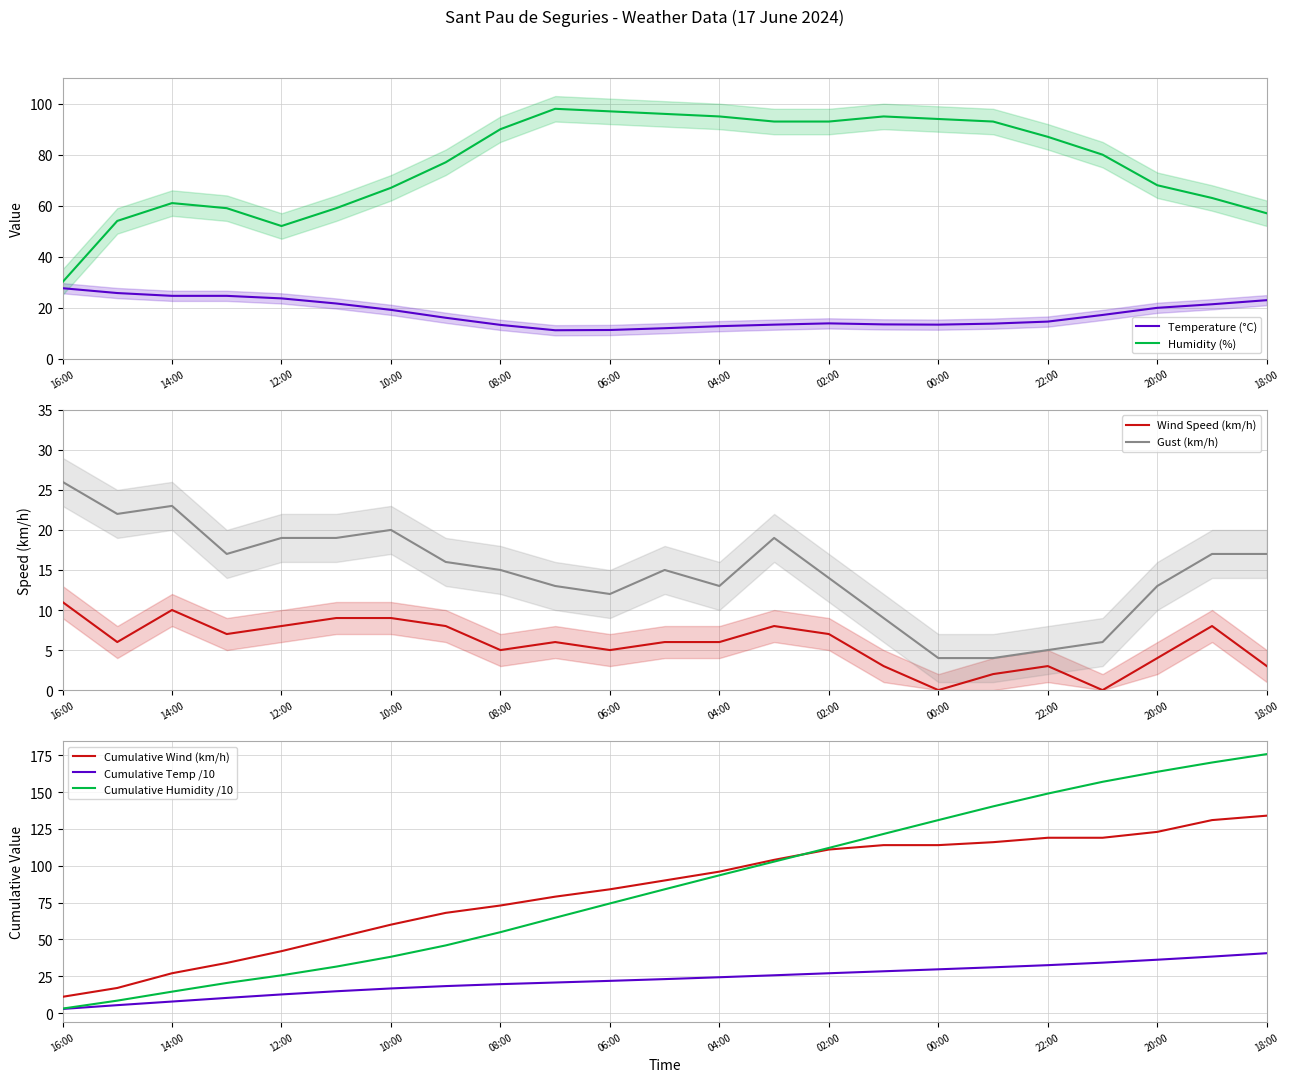

The value of Temperature (°C) at 20:00 is 19.9. True or false?

True